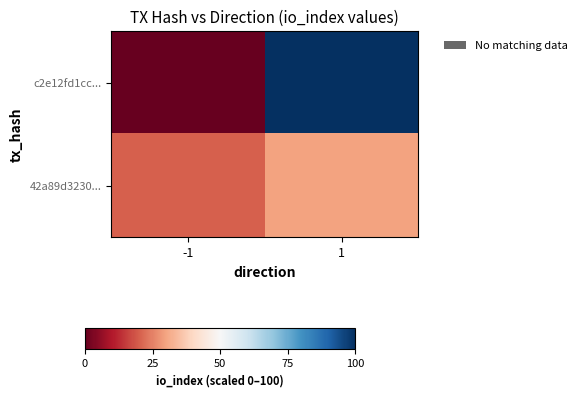

At how many categories does at least one series exceed 95?

1